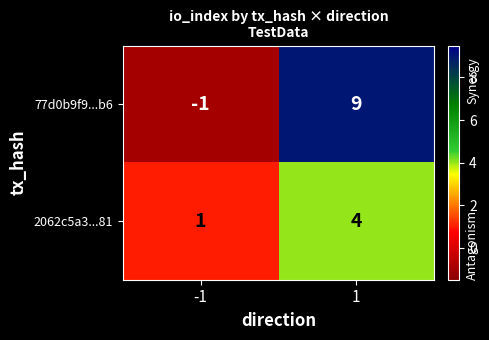

What is the difference between the maximum and minimum values in the 77d0b9f9...b6 series?

10